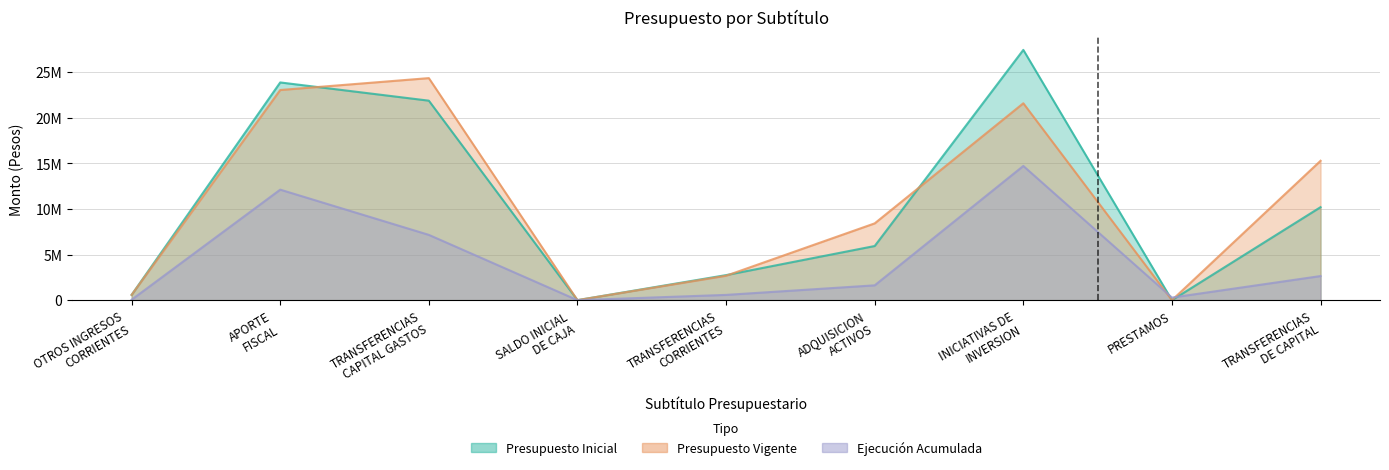

How many values in Ejecucion Acumulada are above zero?

8